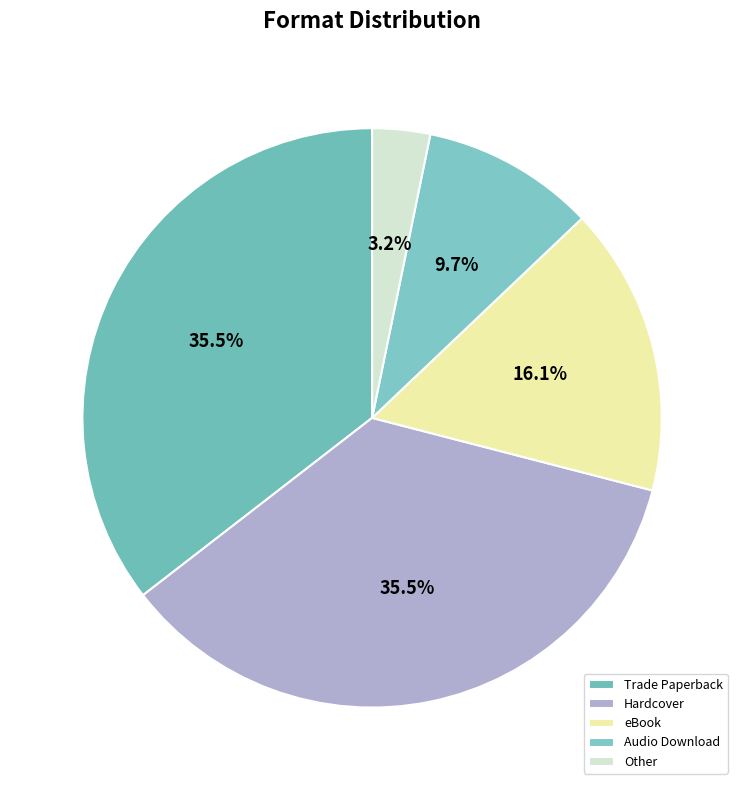

Count the number of slices in the pie.

5